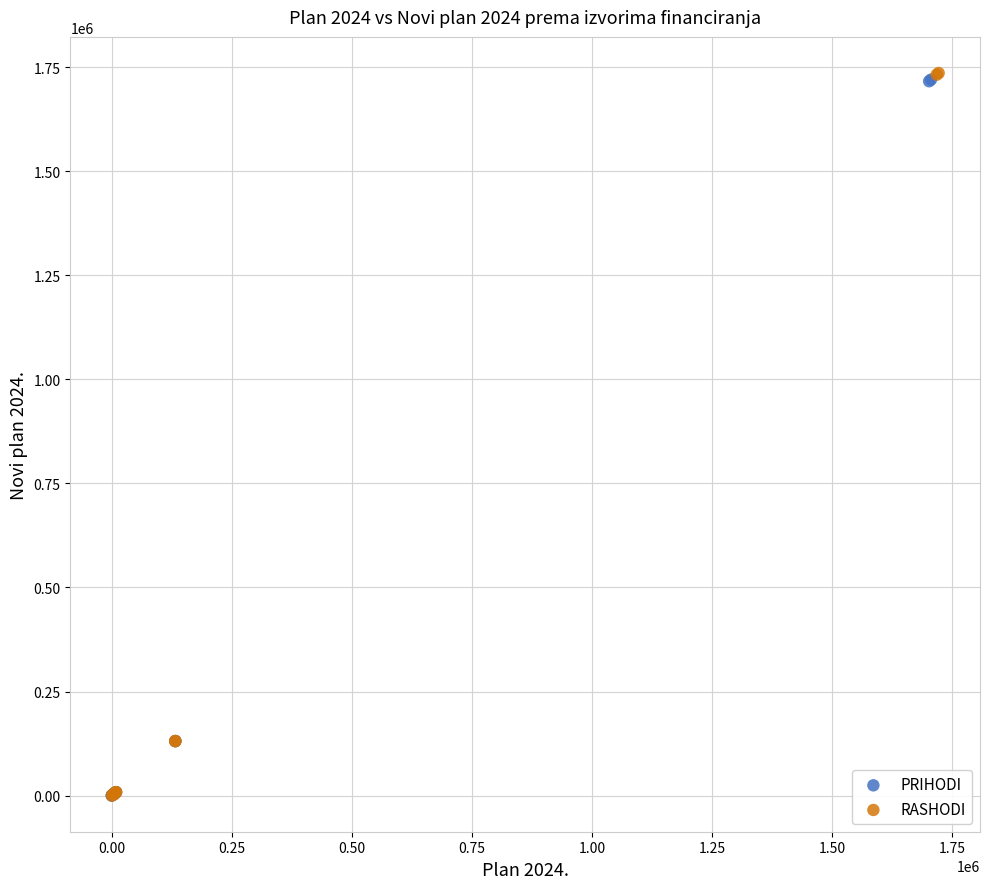

Which series has the largest Y range (max minus min)?

RASHODI